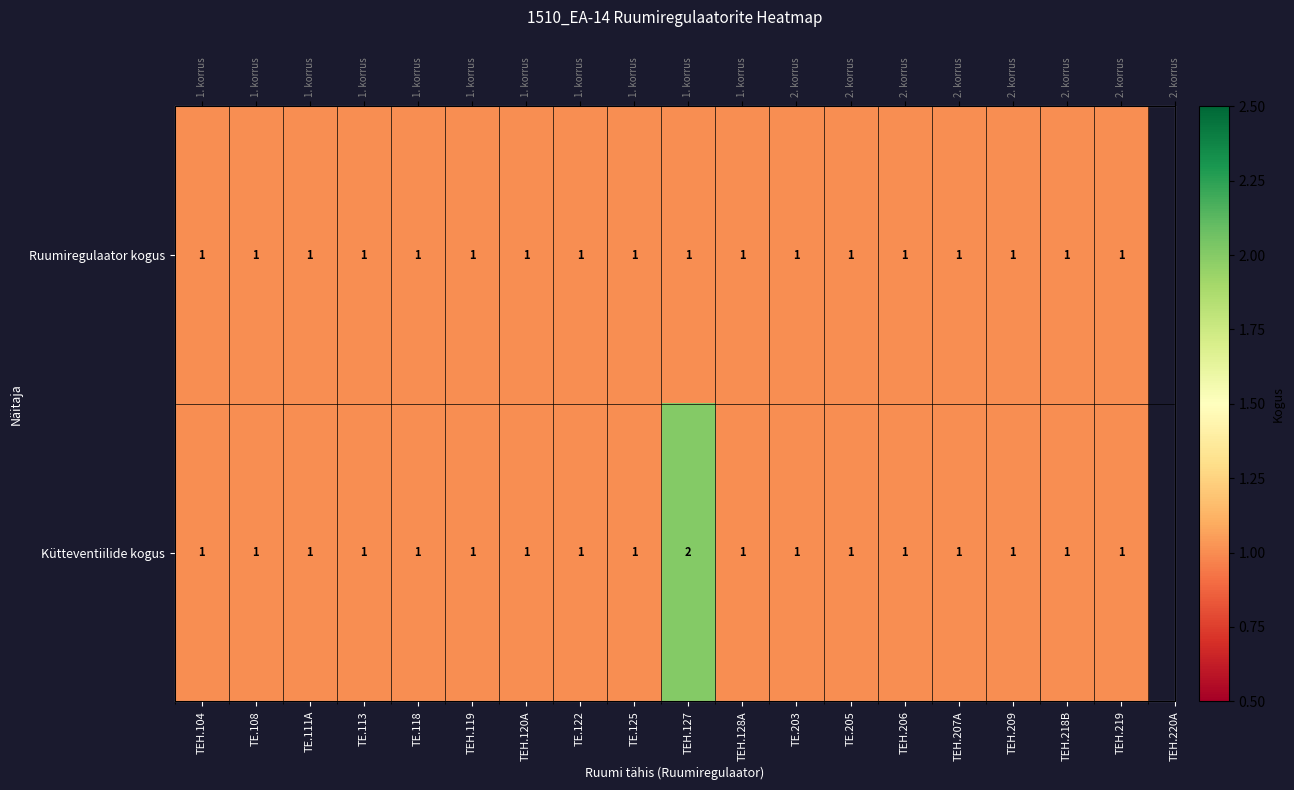

At how many categories does at least one series exceed 1?

1